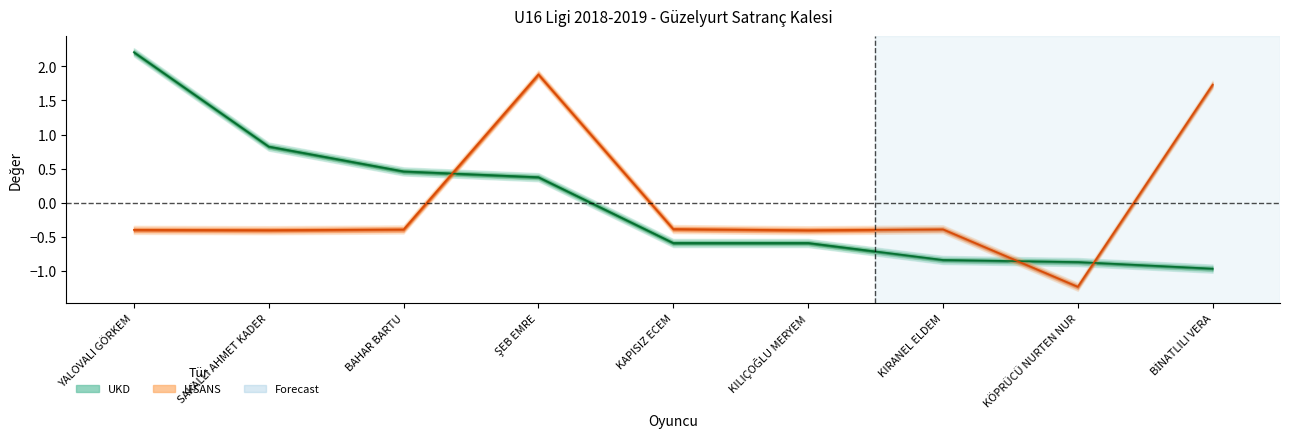

Which series has the largest total across all categories?

UKD